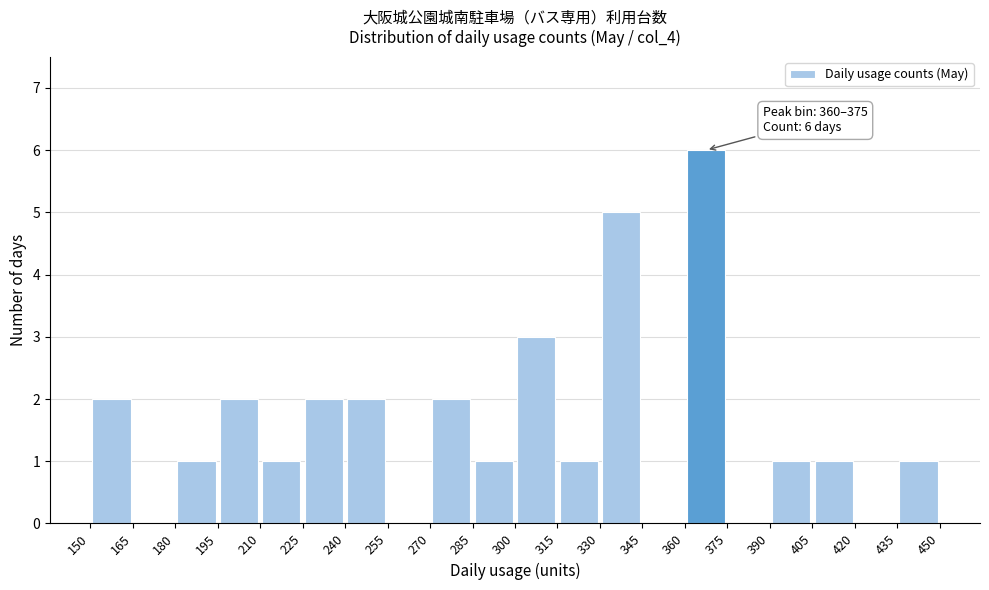

Over which range of the x-axis is the bar tallest?

360 to 375